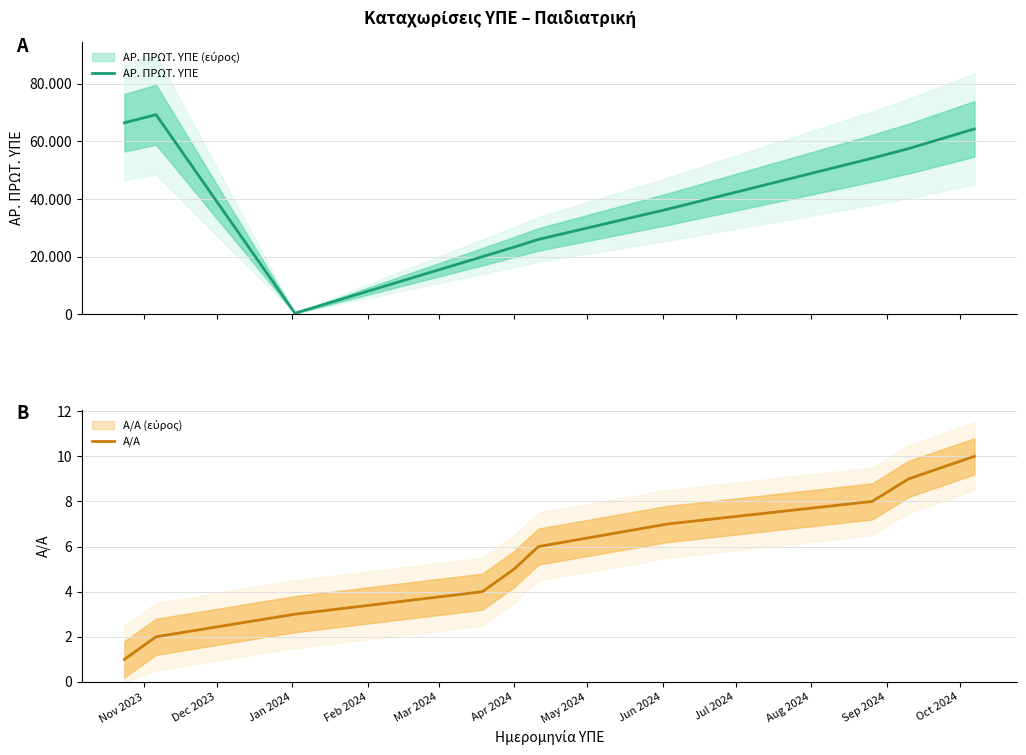

Rank the series at Nov 2023 from highest to lowest value.

ΑΡ. ΠΡΩΤ. ΥΠΕ, Α/Α